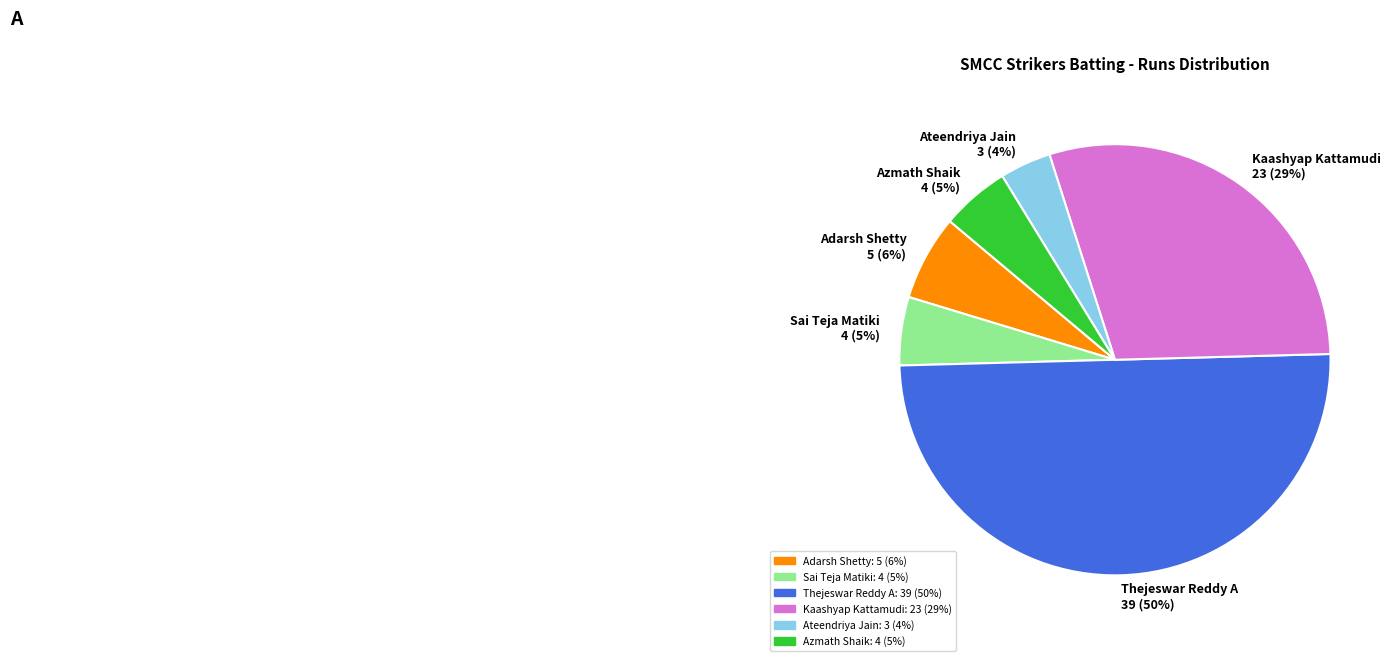

To the nearest percent, what is the difference between the Sai Teja Matiki and Ateendriya Jain slice percentages?

1%